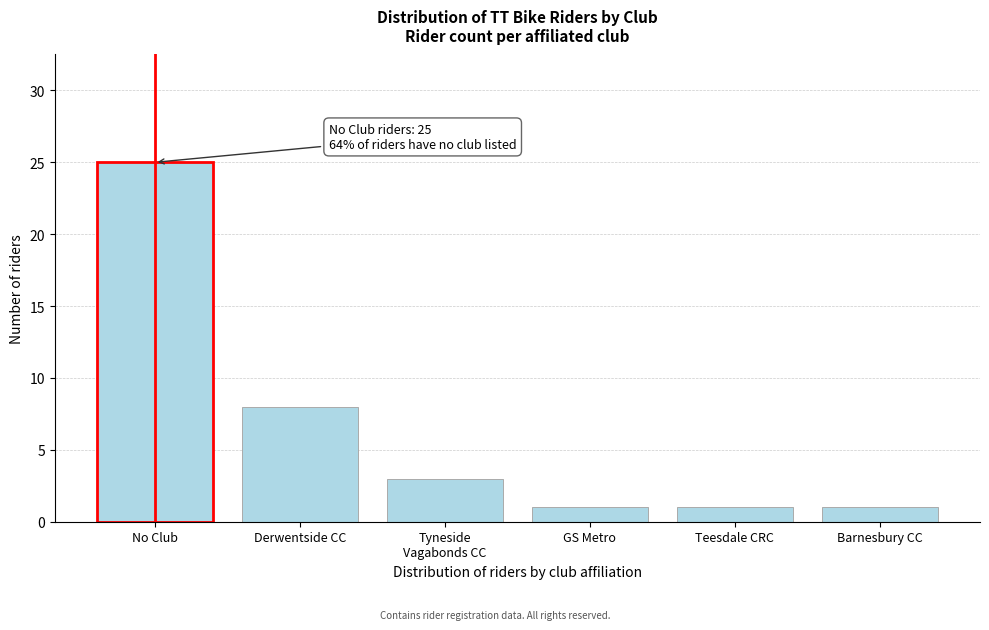

Reading left to right, extract all data points from this chart.

25	8	3	1	1	1